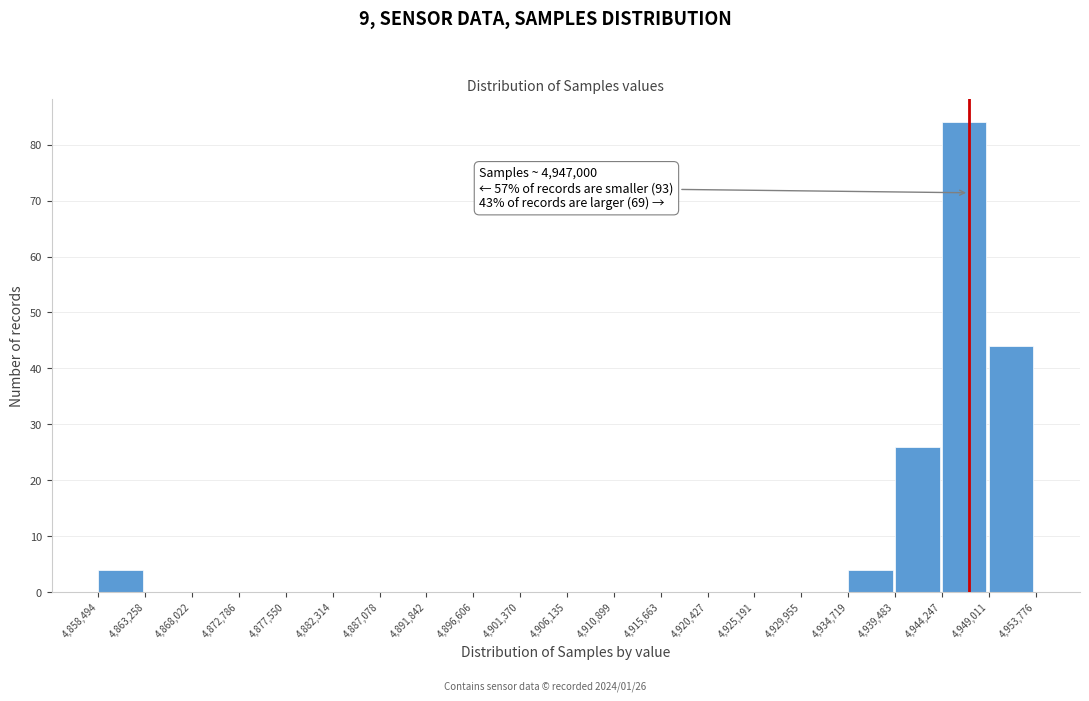

Which range on the x-axis has the tallest bar?

4,944,247 to 4,949,011